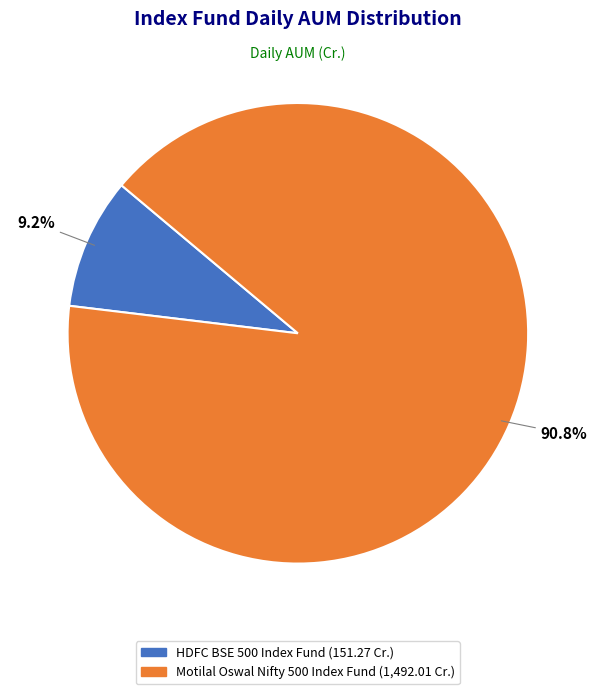

Which has a higher value, Motilal Oswal Nifty 500 Index Fund or HDFC BSE 500 Index Fund?

Motilal Oswal Nifty 500 Index Fund